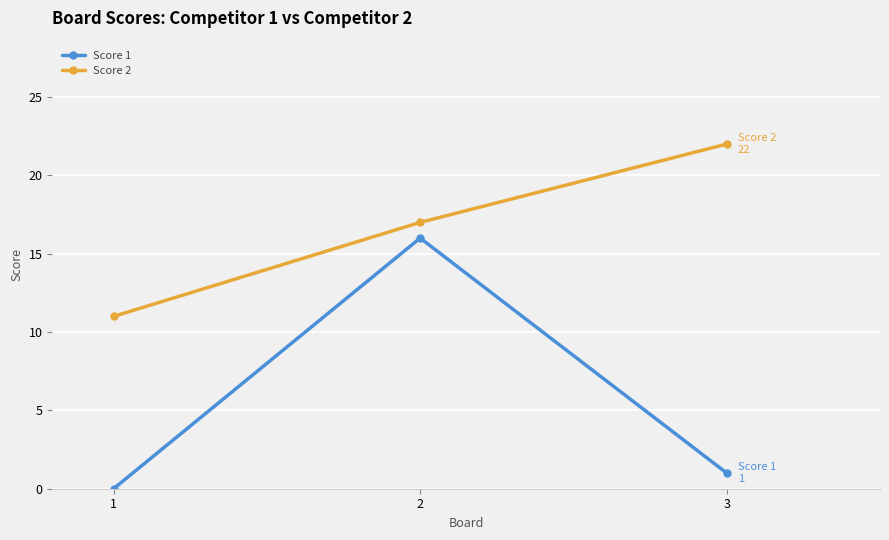

Reading right to left, what are all the values shown in this chart?

Score 1: 1	16	0
Score 2: 22	17	11